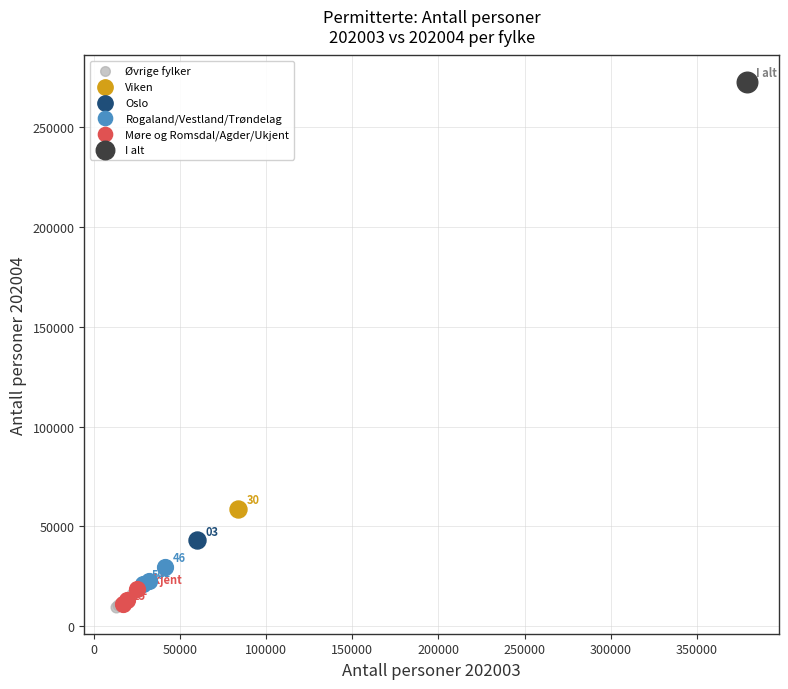

What are all the series names shown in the legend?

Øvrige fylker, Viken, Oslo, Rogaland/Vestland/Trøndelag, Møre og Romsdal/Agder/Ukjent, I alt